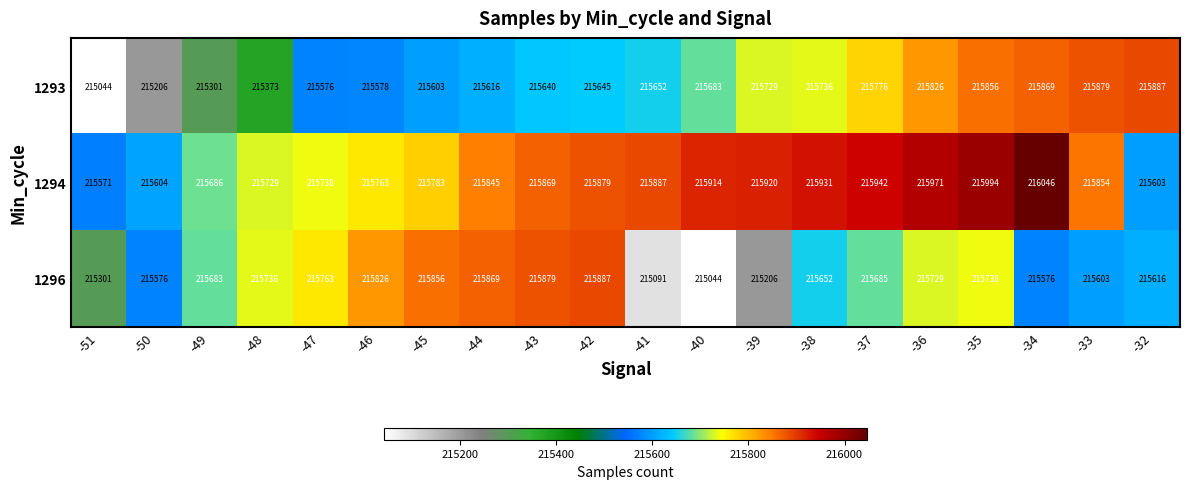

What is the sum of all 1293 values?

4312475